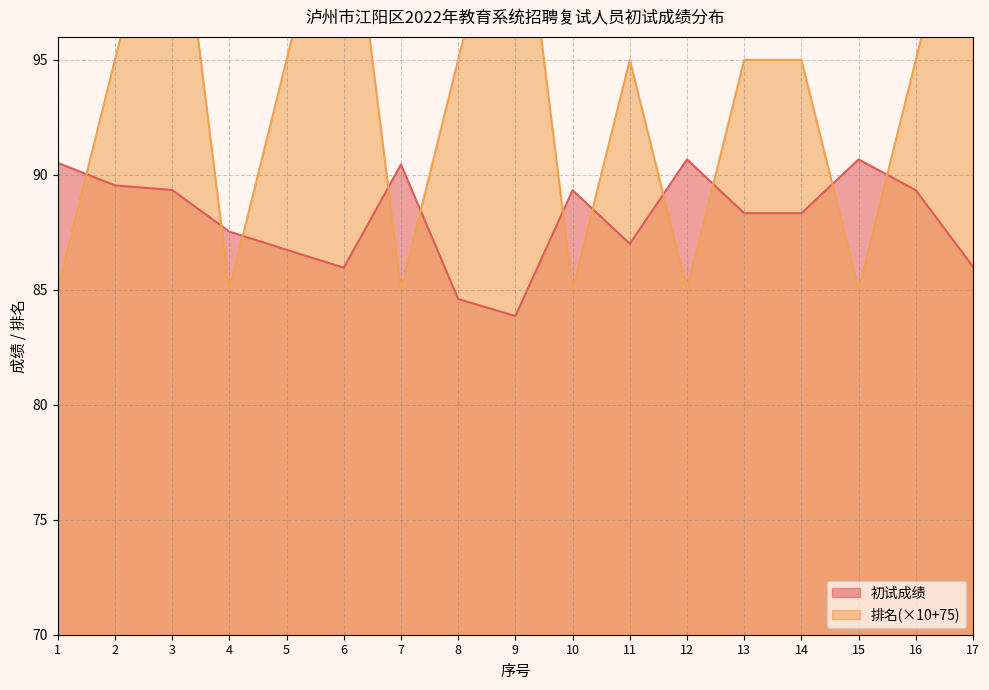

Which category has the highest value in the 初试成绩 series?

12